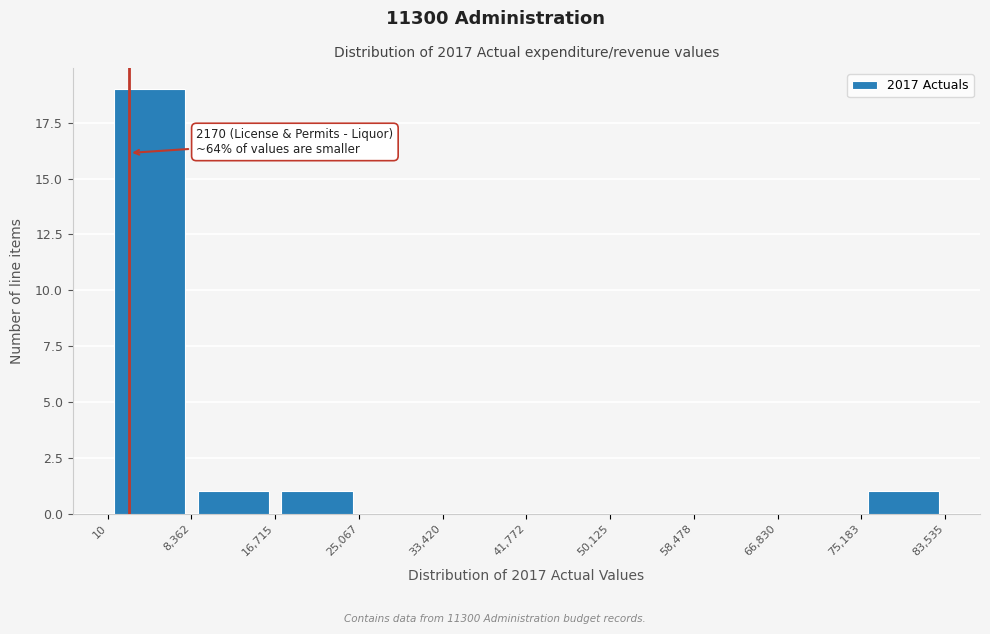

Over which range of the x-axis is the bar tallest?

10 to 8,362